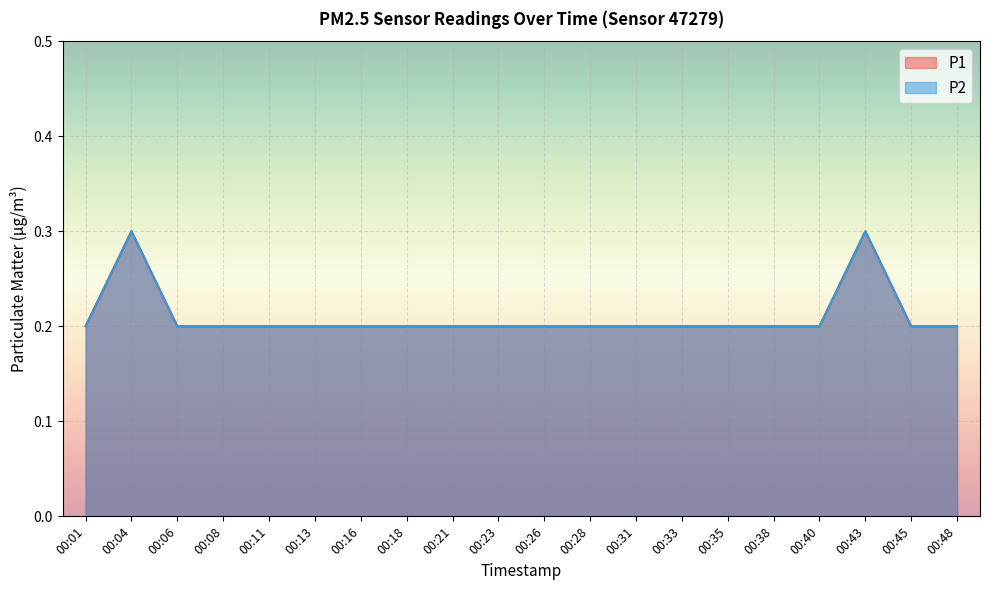

At which label does P2 reach its minimum?

00:01